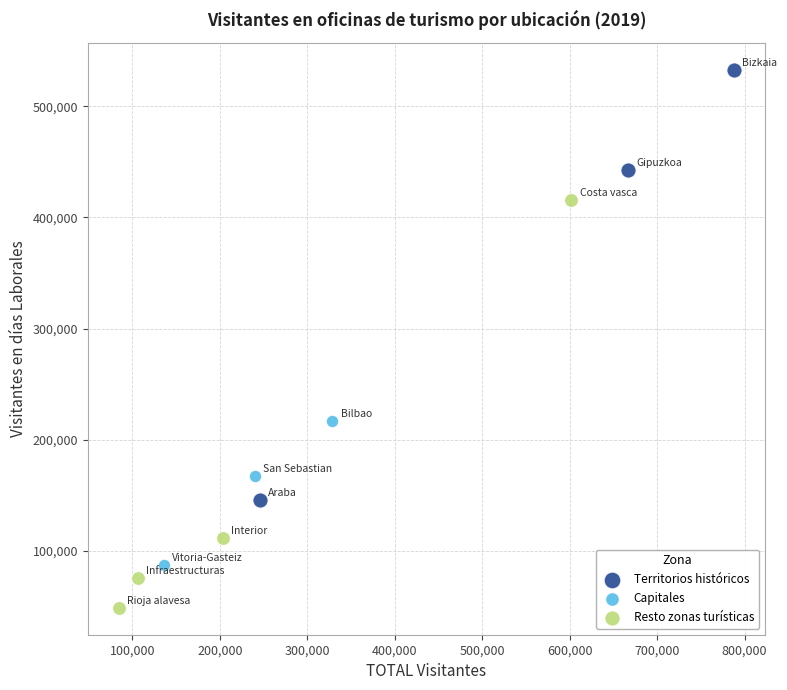

Which series reaches the minimum Y coordinate?

Resto zonas turísticas